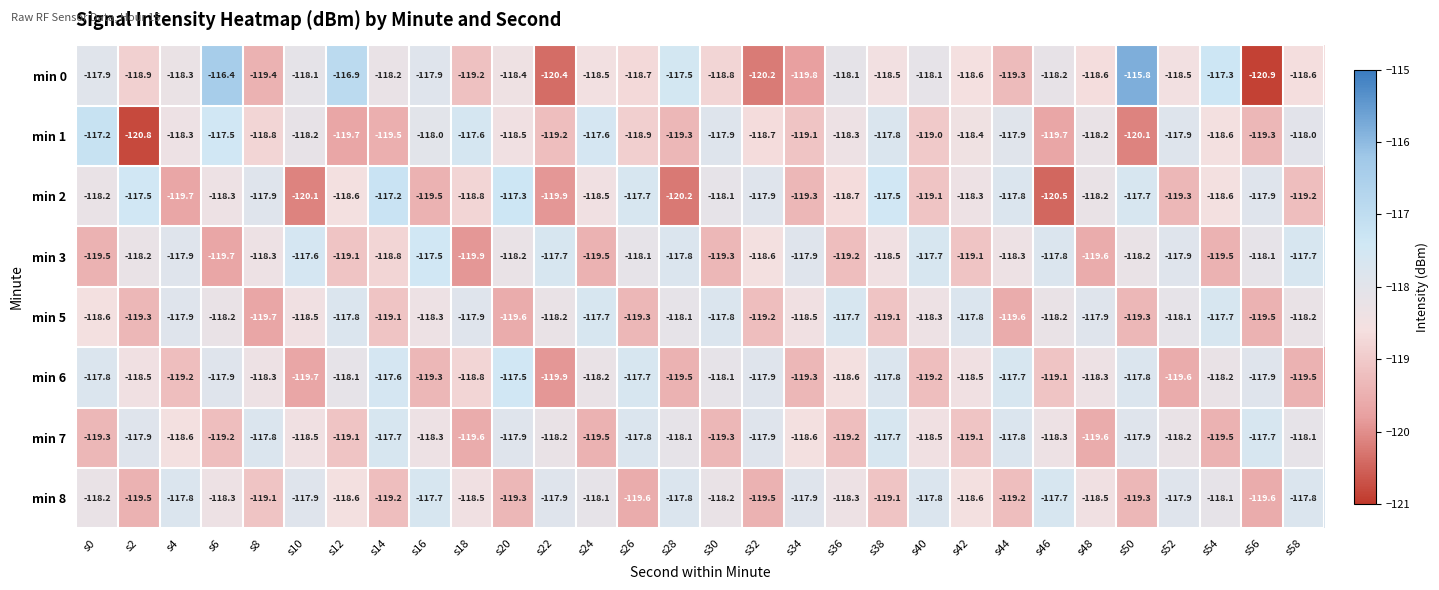

At which category is the sum across all series the highest?

s6